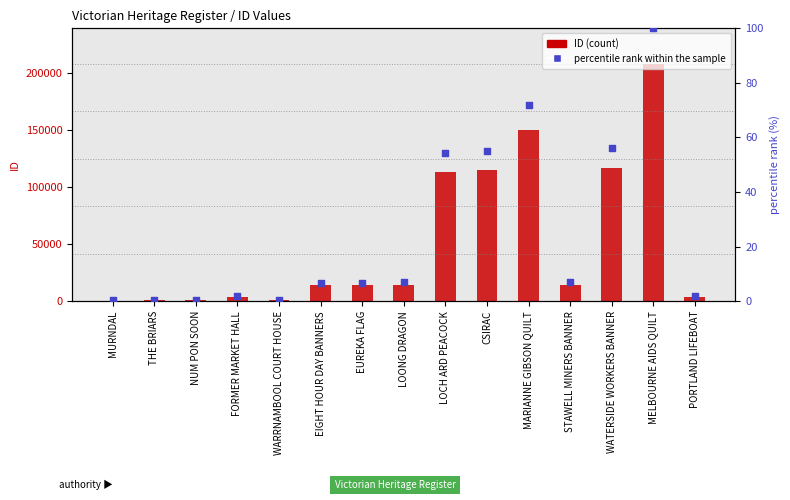

Is the value of percentile rank within the sample at CSIRAC greater than the value of ID (count) at EUREKA FLAG?

No